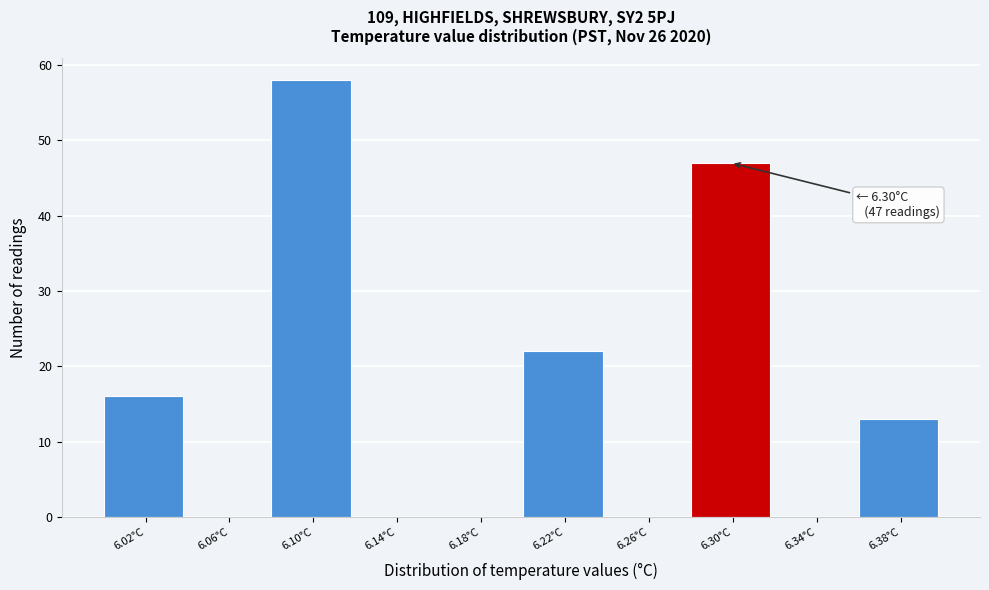

Over which range of the x-axis is the bar tallest?

6.08 to 6.12